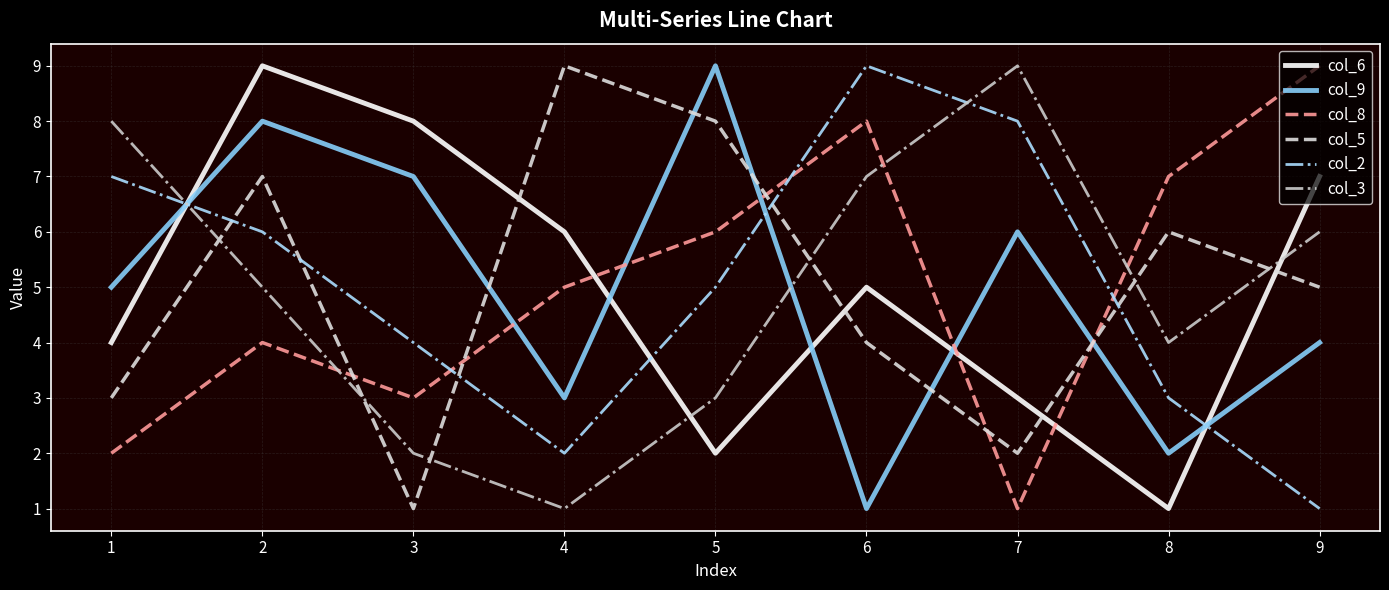

At 5, list the series in order from largest to smallest.

col_9, col_5, col_8, col_2, col_3, col_6